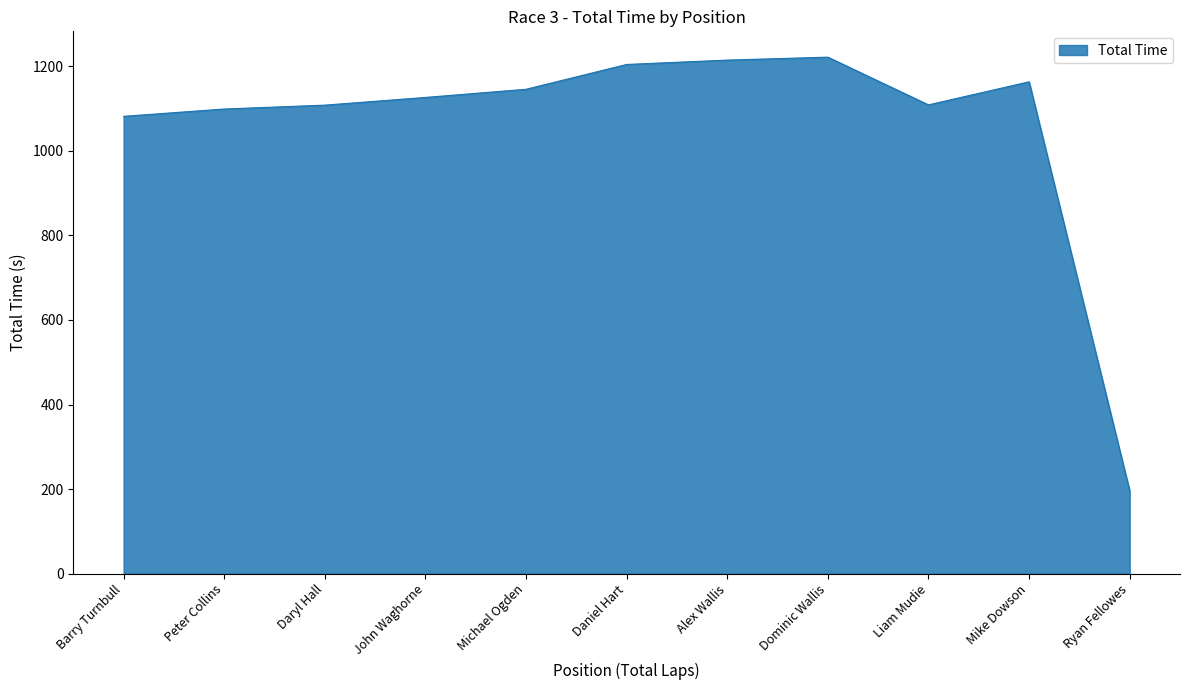

What is the greatest value displayed?

1221.7